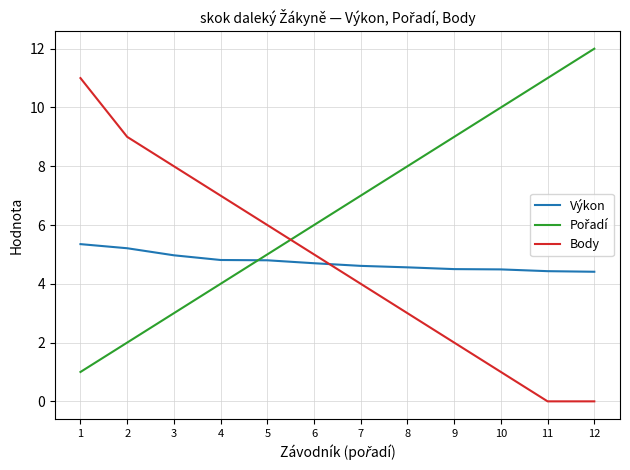

Which series ends up on top after the final intersection of Body and Výkon?

Výkon